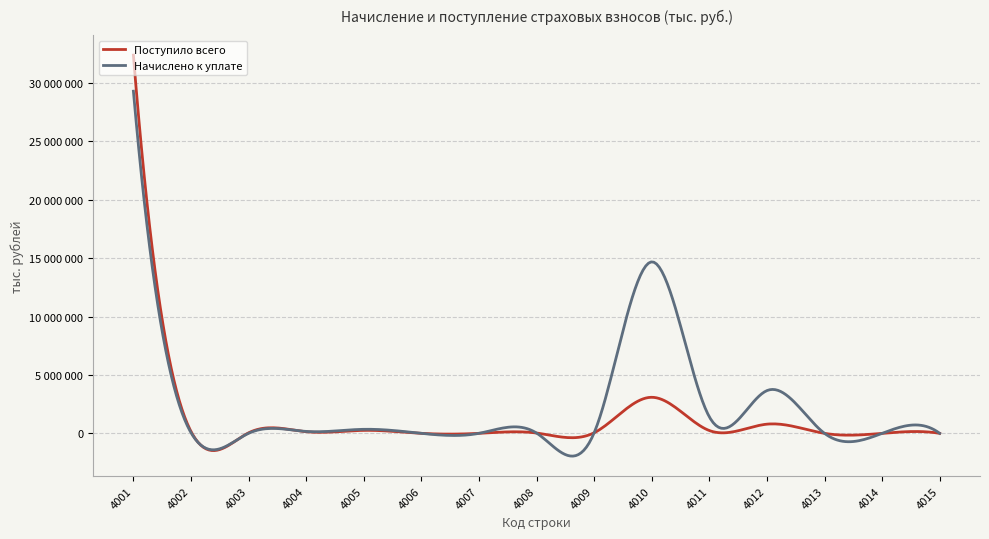

What is the difference between the maximum and minimum values in the Начислено к уплате series?

29283915